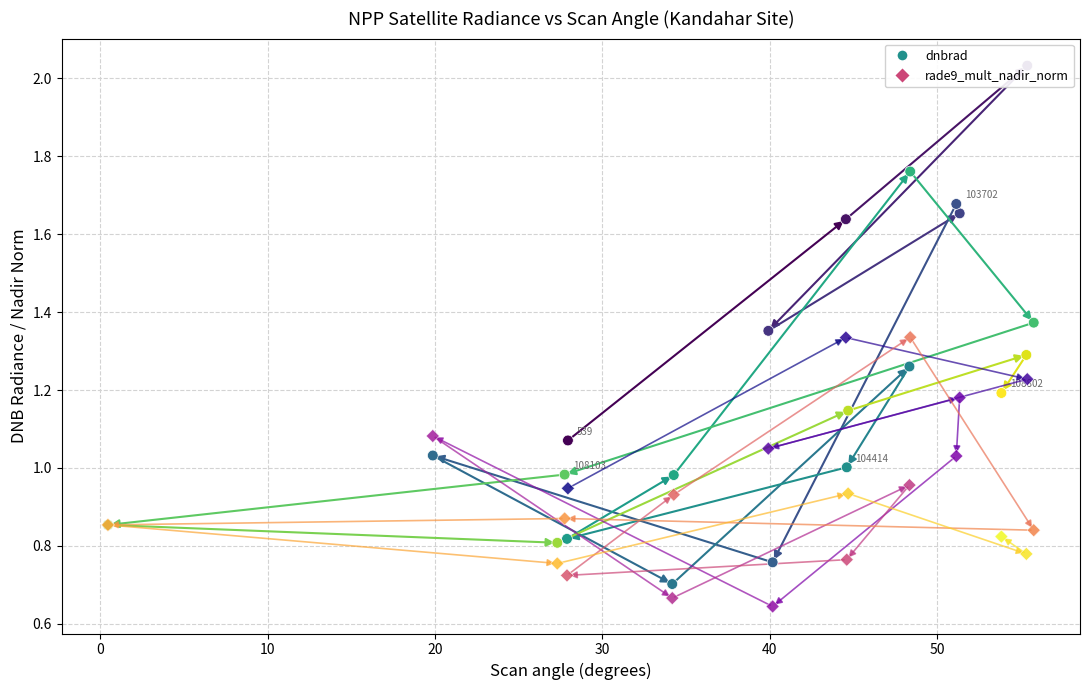

Which series contains the highest Y value?

dnbrad